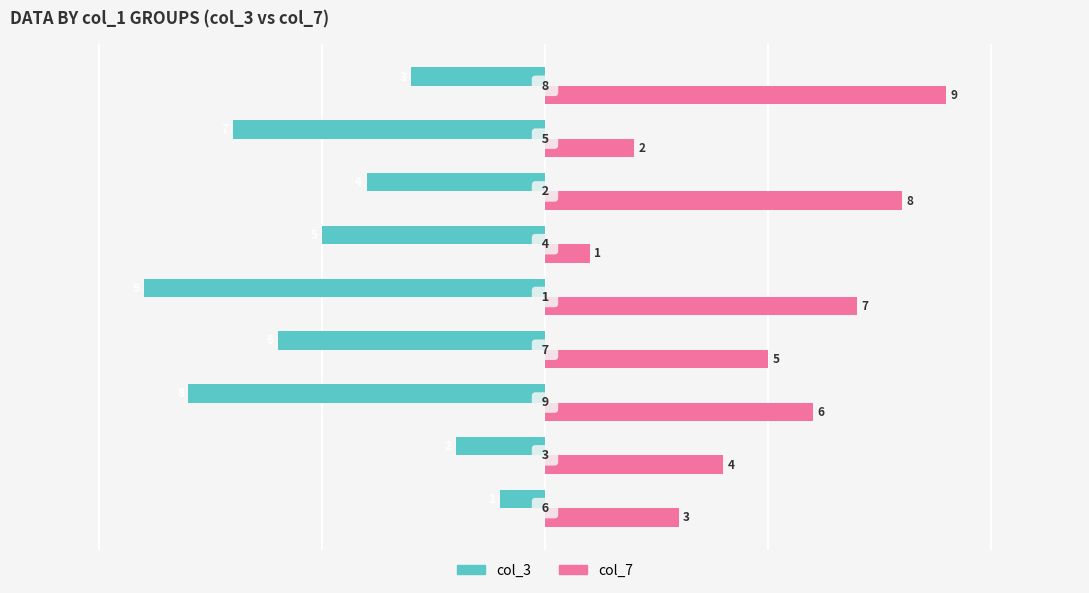

Count the col_7 values in the range 3 to 7.

5